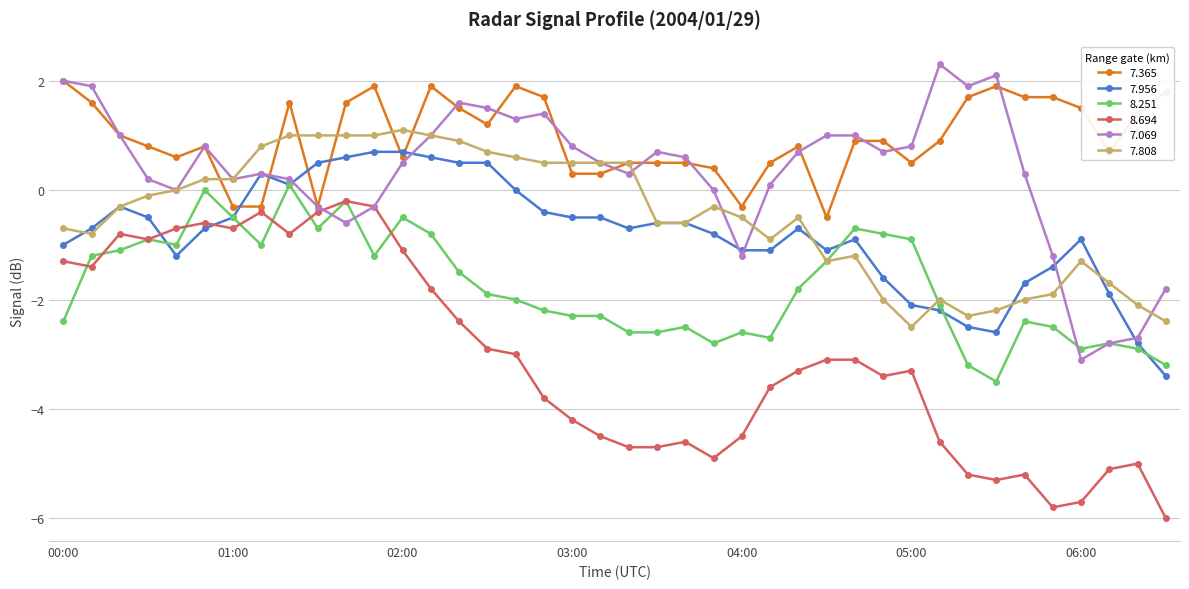

True or false: 7.069 has more than 1 points higher than both neighbors.

True